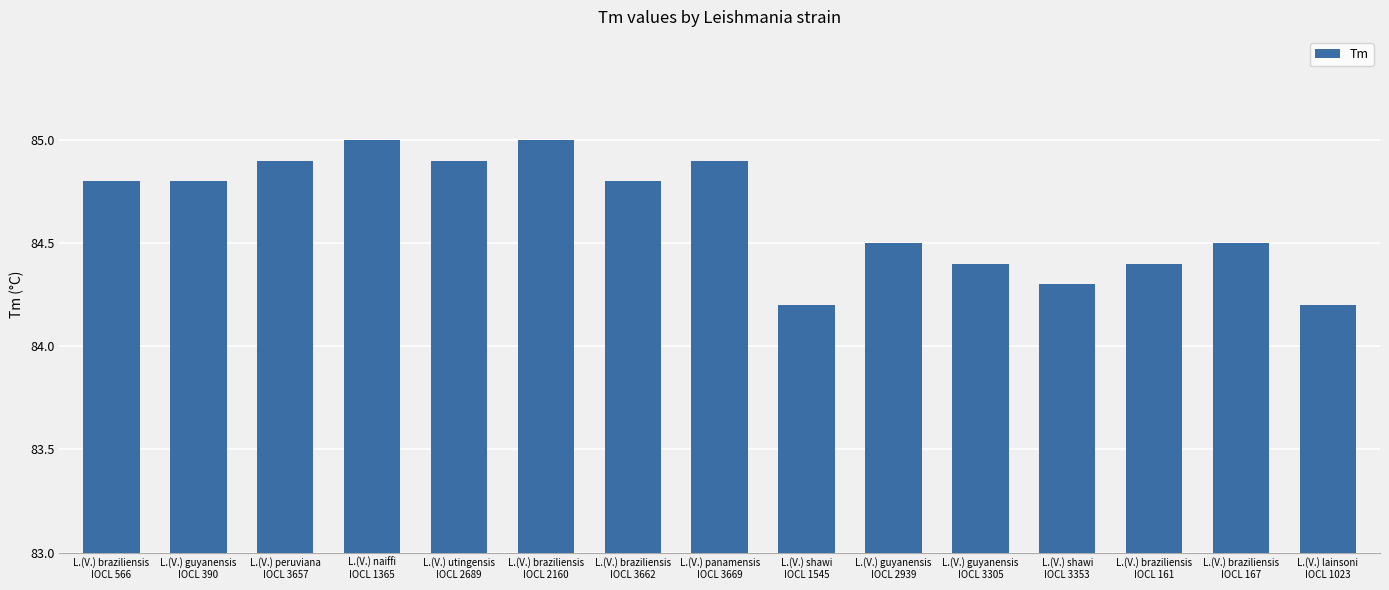

What is the difference between the maximum and minimum values?

0.8